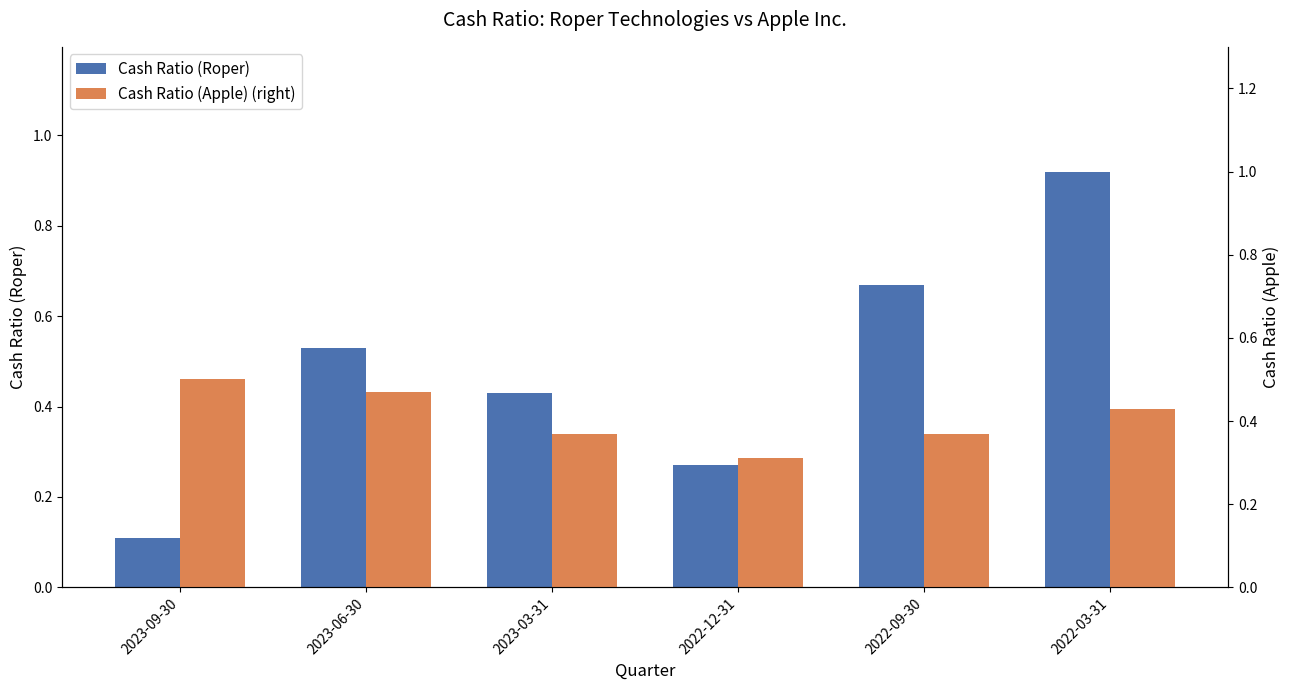

What are all the series names shown in the legend?

Cash Ratio (Roper), Cash Ratio (Apple) (right)